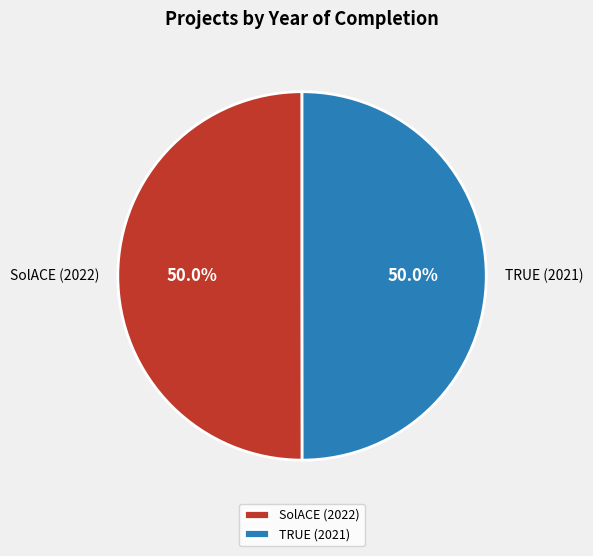

Is the sum of SolACE (2022) and TRUE (2021) greater than half?

Yes